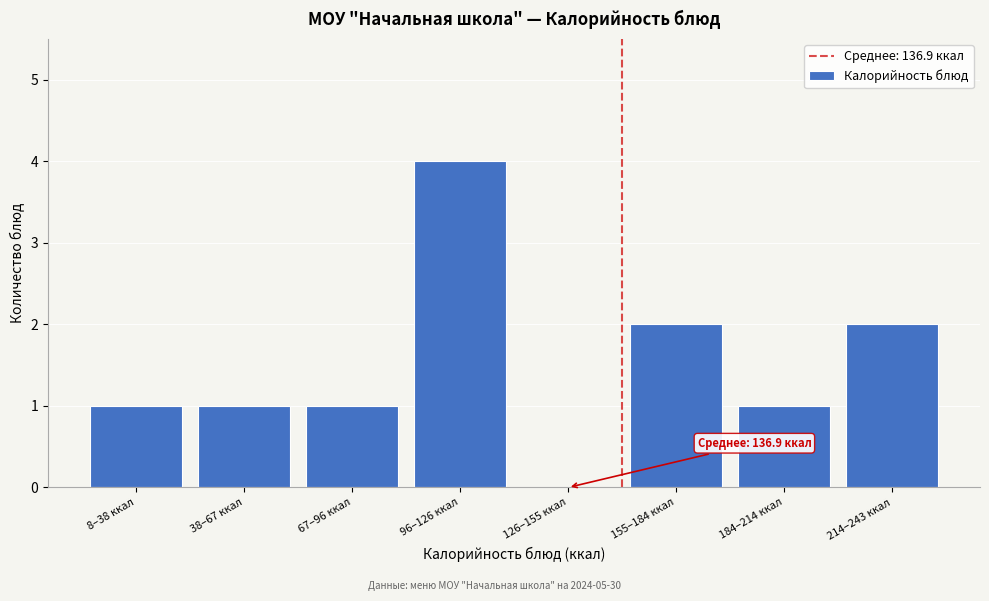

Reading right to left, what are all the values shown in this chart?

214–243 ккал=2	184–214 ккал=1	155–184 ккал=2	126–155 ккал=0	96–126 ккал=4	67–96 ккал=1	38–67 ккал=1	8–38 ккал=1